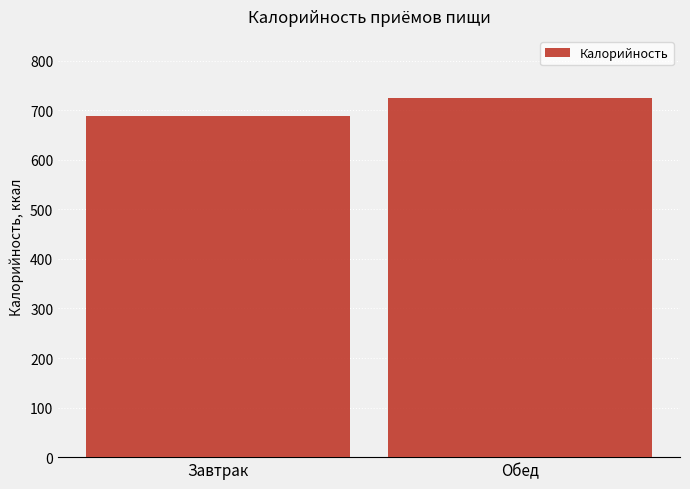

Reading right to left, what are all the values shown in this chart?

723.8	689.1